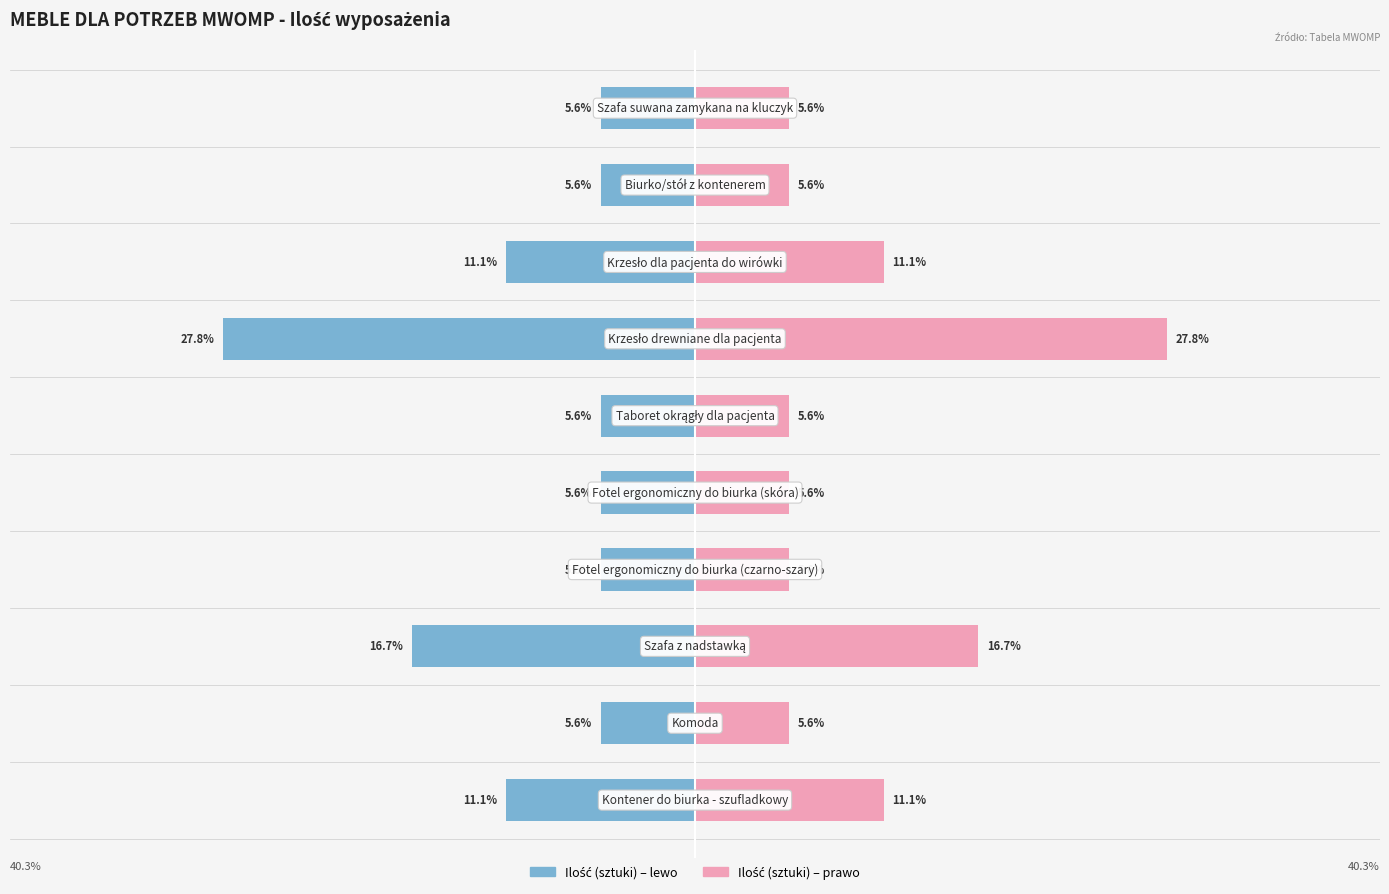

What is the average value of the Ilość (lewo) series?

-10.0